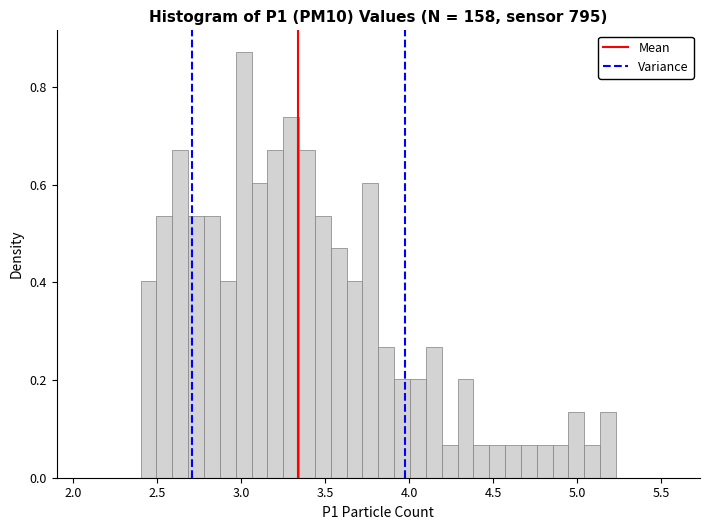

Read against the x-axis, roughly where is the centre of the tallest bar?

3.00